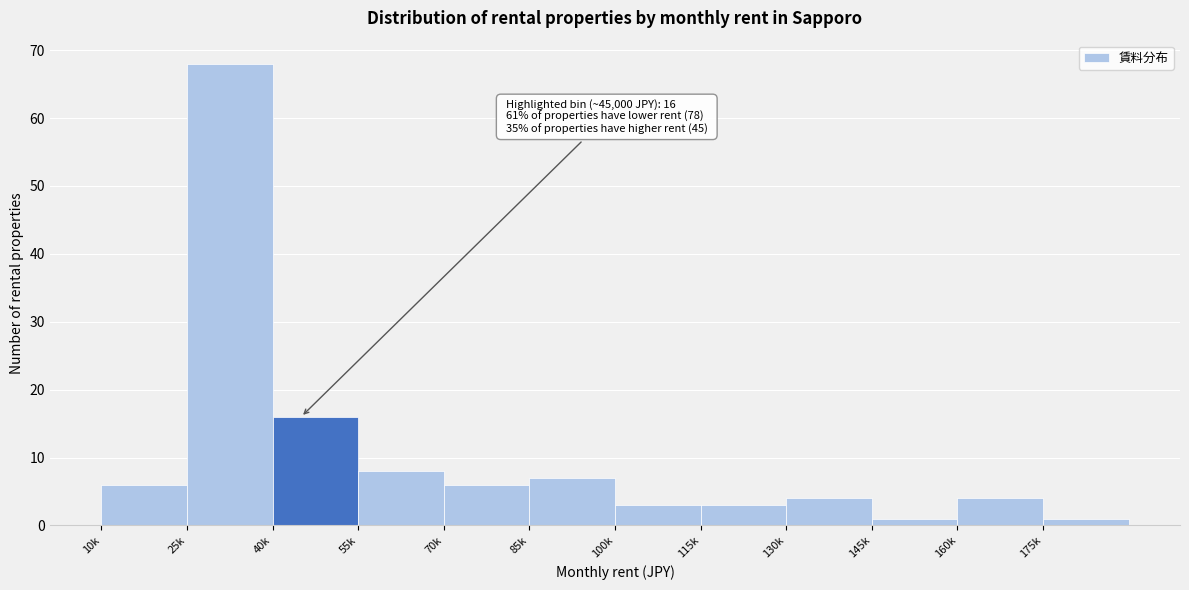

Reading left to right, transcribe all the data shown in this chart.

6	68	16	8	6	7	3	3	4	1	4	1